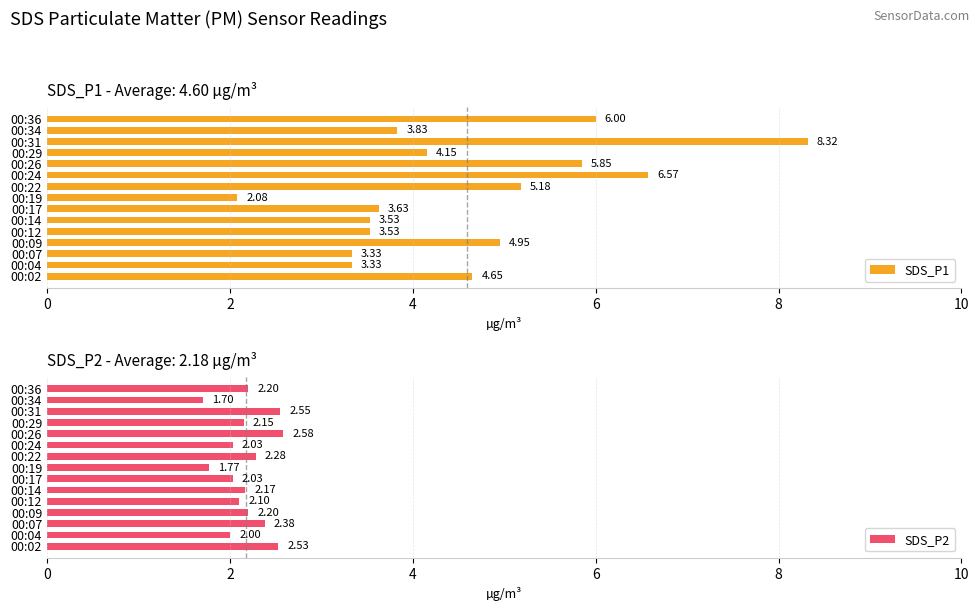

What is the difference between the maximum and minimum values in the SDS_P1 series?

6.2